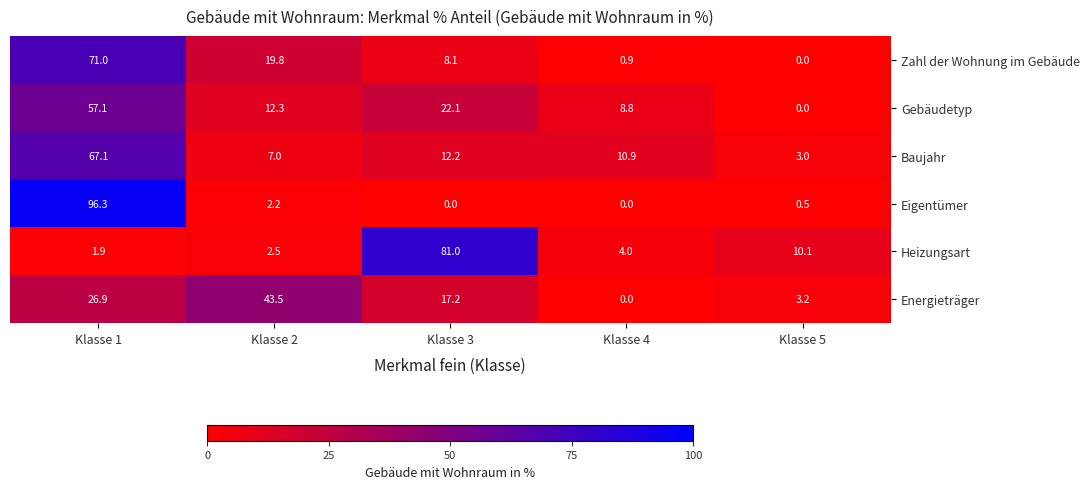

Rank the categories by Baujahr value from lowest to highest.

Klasse 5, Klasse 2, Klasse 4, Klasse 3, Klasse 1